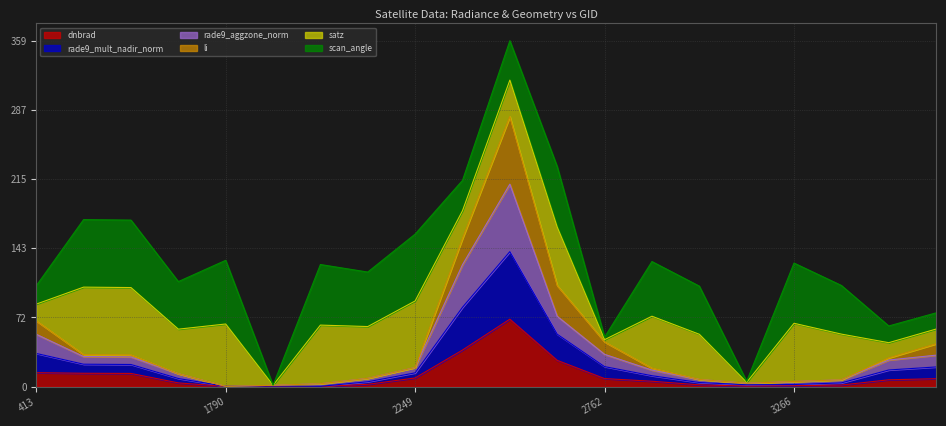

Where does the rade9_mult_nadir_norm series first go above 19?

413